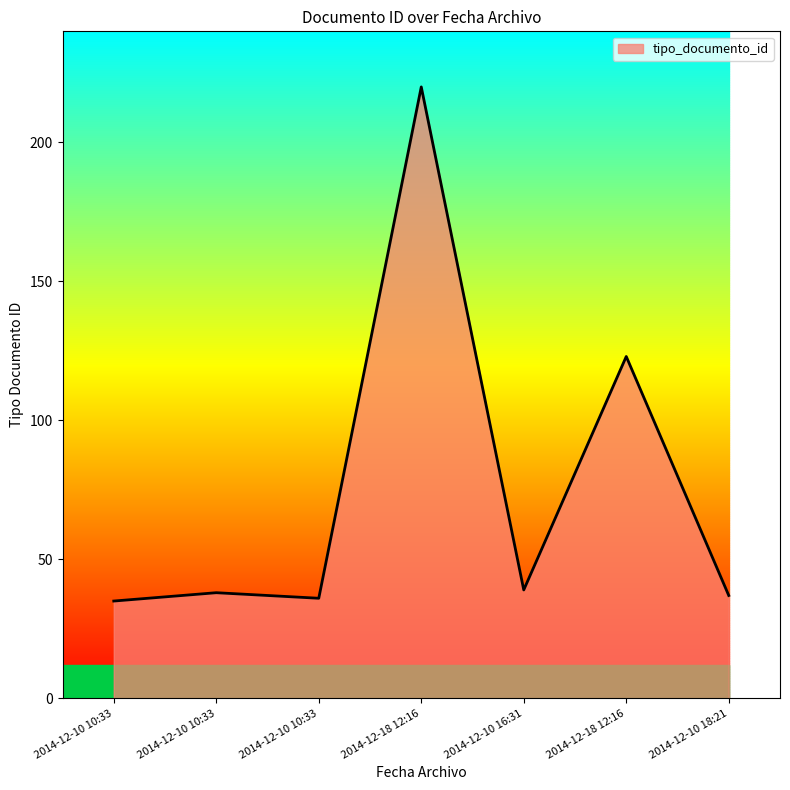

Count the number of categories in the chart.

7